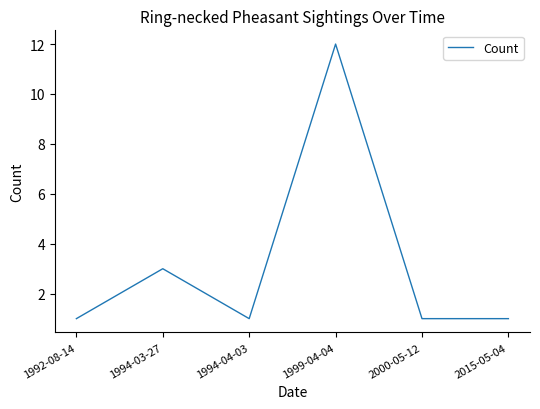

What is the minimum value shown in the chart?

1